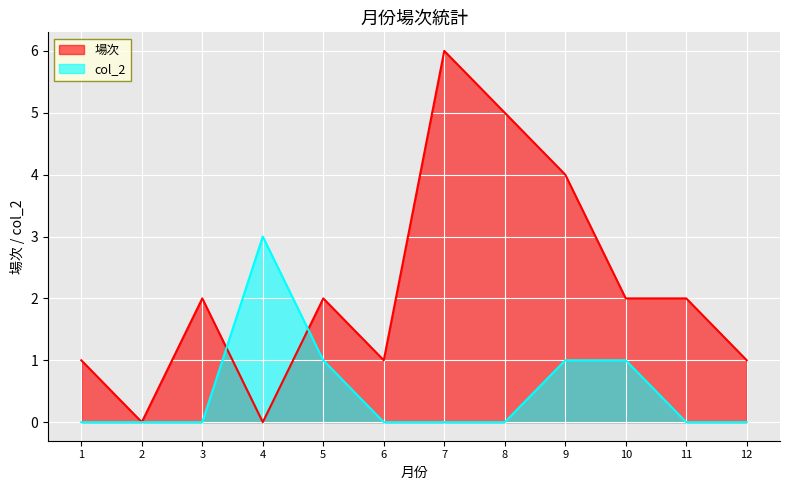

Which series ends up on top after the final intersection of 場次 and col_2?

場次